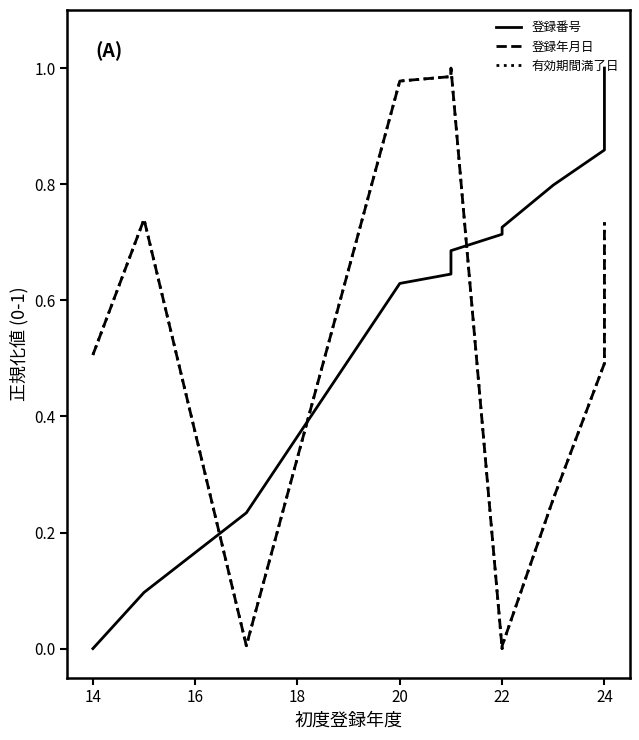

True or false: 登録年月日 has more than 2 interior local peaks.

False